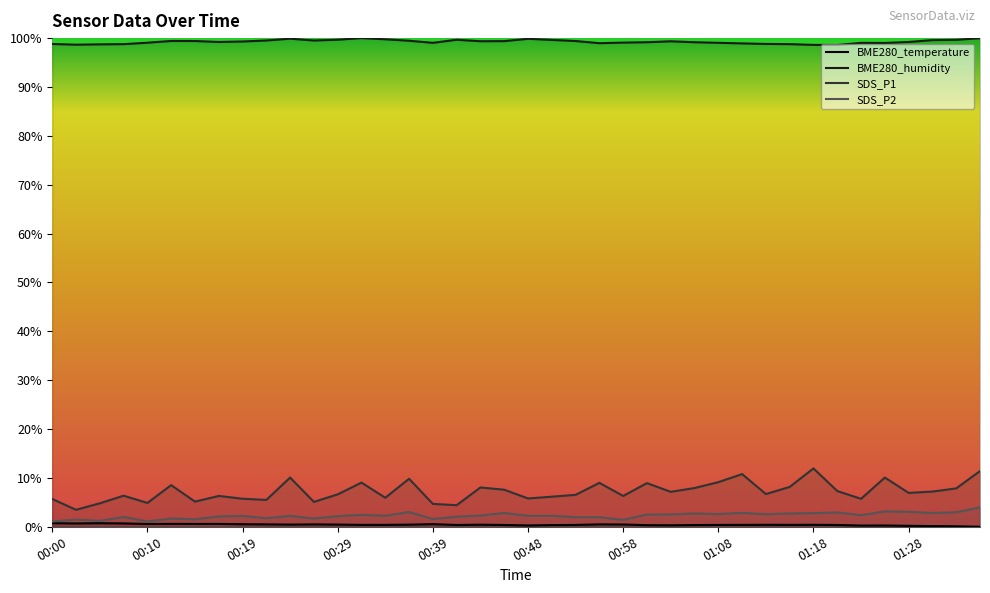

Where is BME280_temperature nearest to the value 0?

01:35